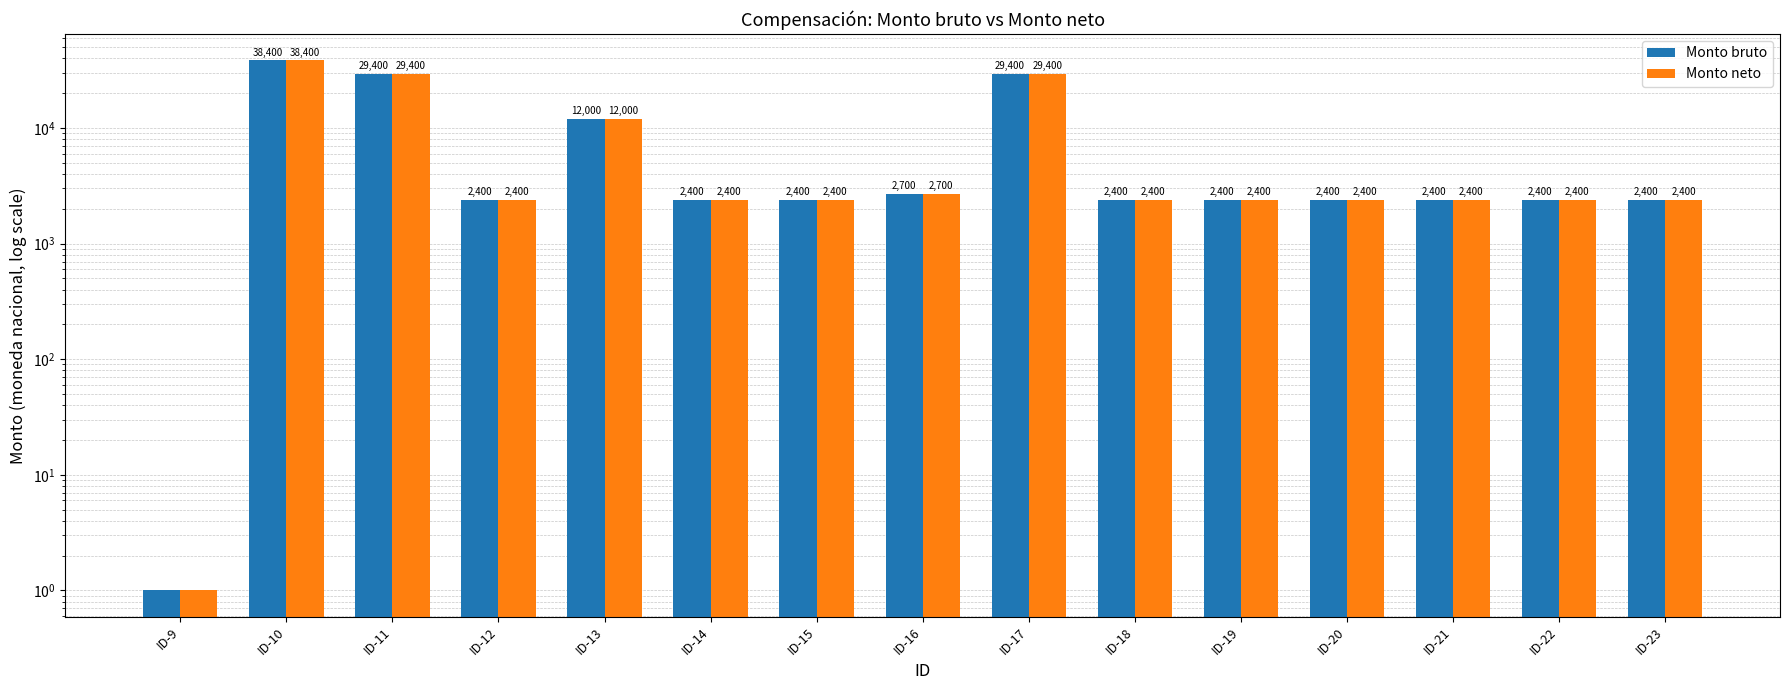

What is the maximum value shown in the chart?

38400